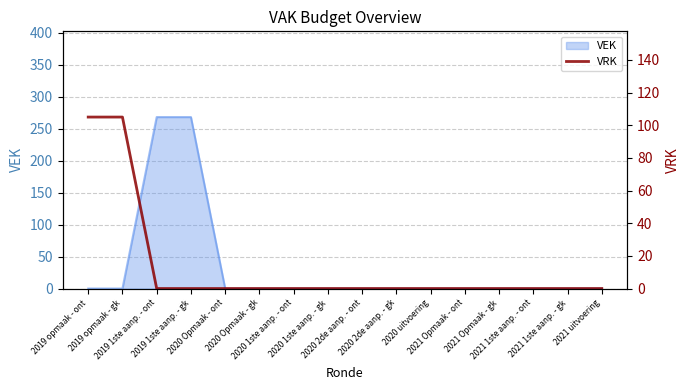

Which label corresponds to the smallest value in the chart?

2019 1ste aanp. - ont